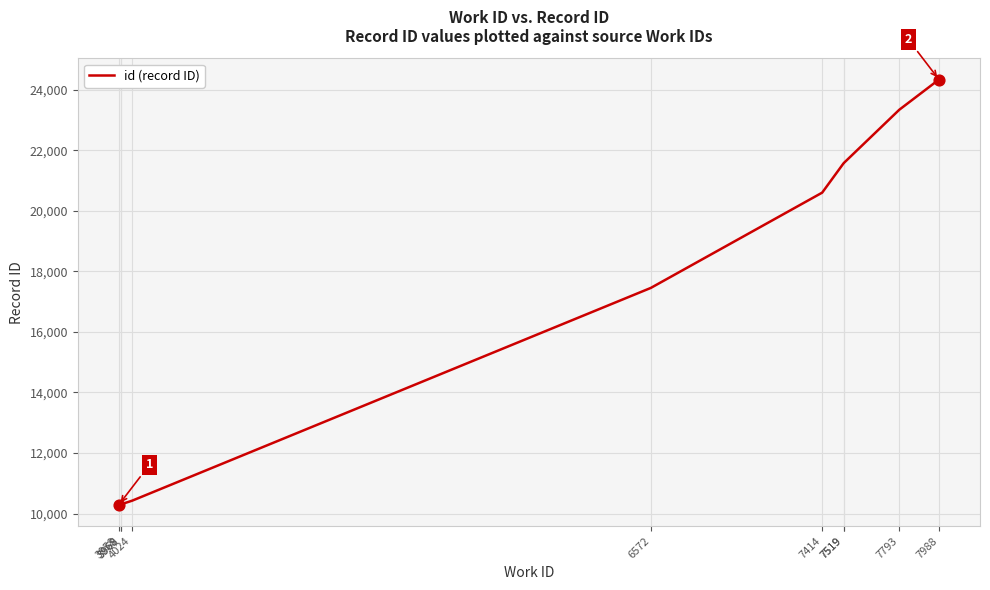

Which has a higher value, 6572 or 7414?

7414